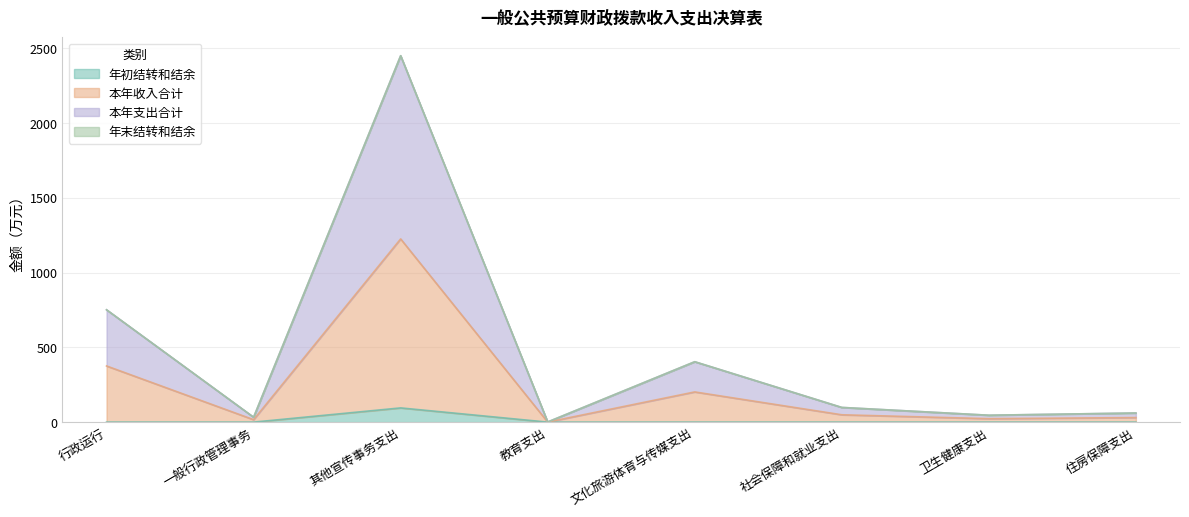

At which category is the sum across all series the highest?

其他宣传事务支出